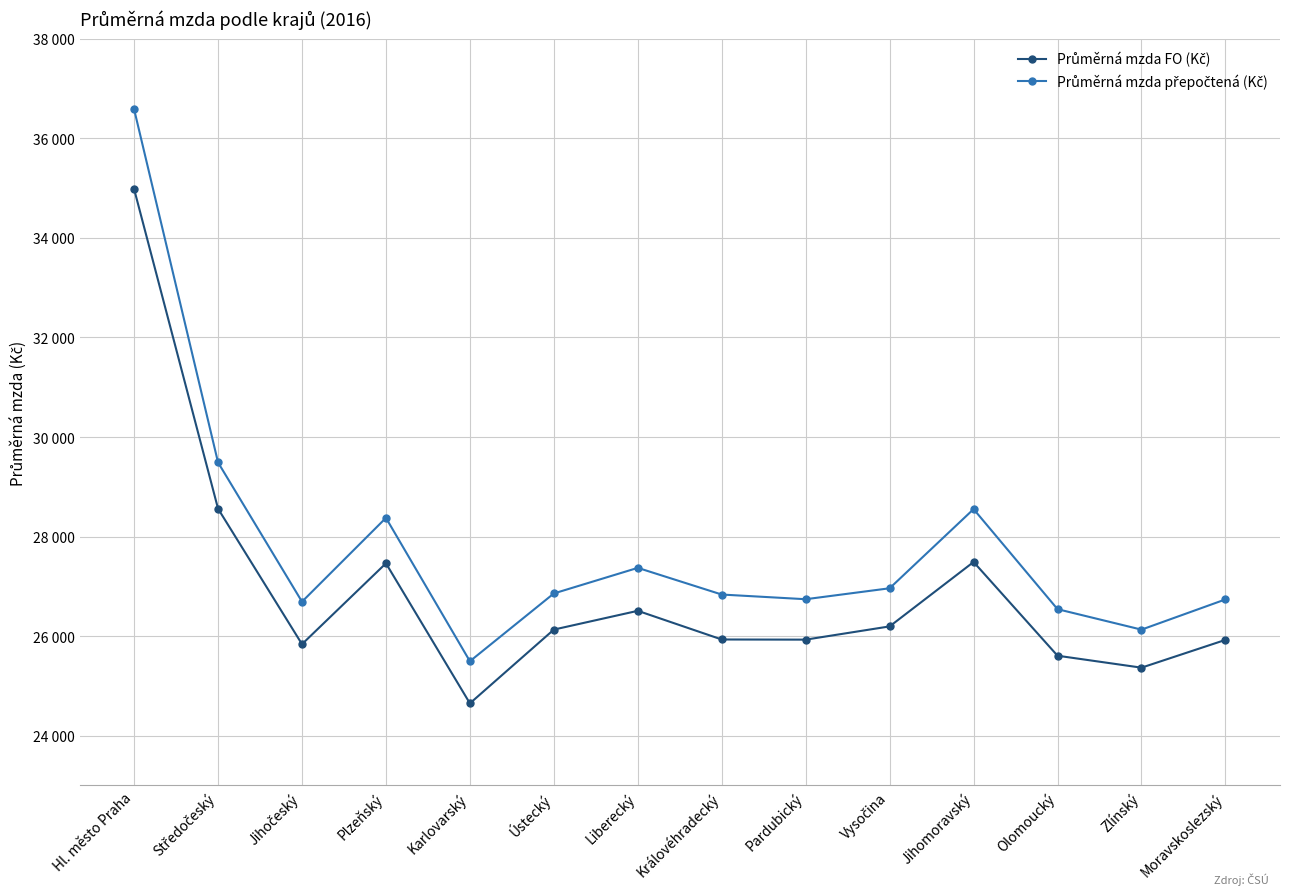

Is this an area chart (filled region under the line)?

No